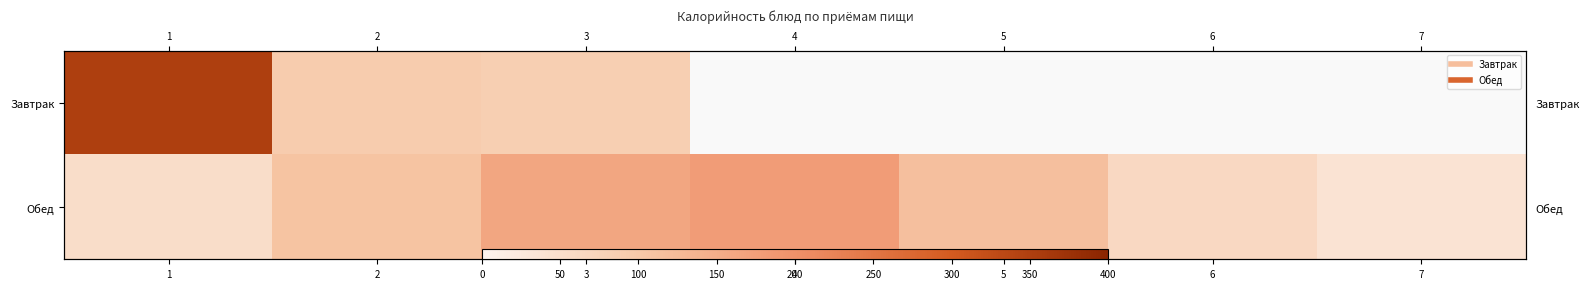

Which series has the largest range (max minus min)?

Завтрак